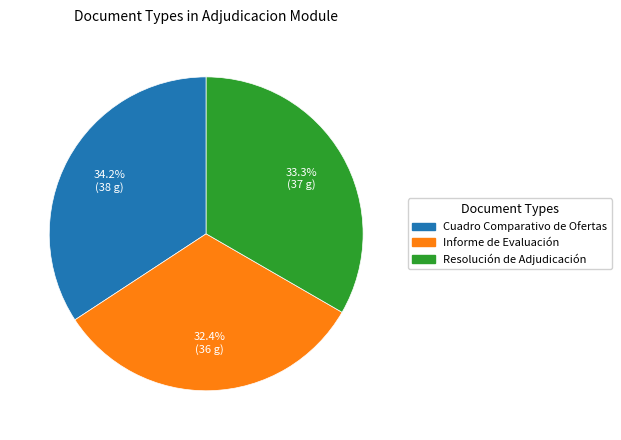

Between Cuadro Comparativo de Ofertas and Informe de Evaluación, which is larger?

Cuadro Comparativo de Ofertas